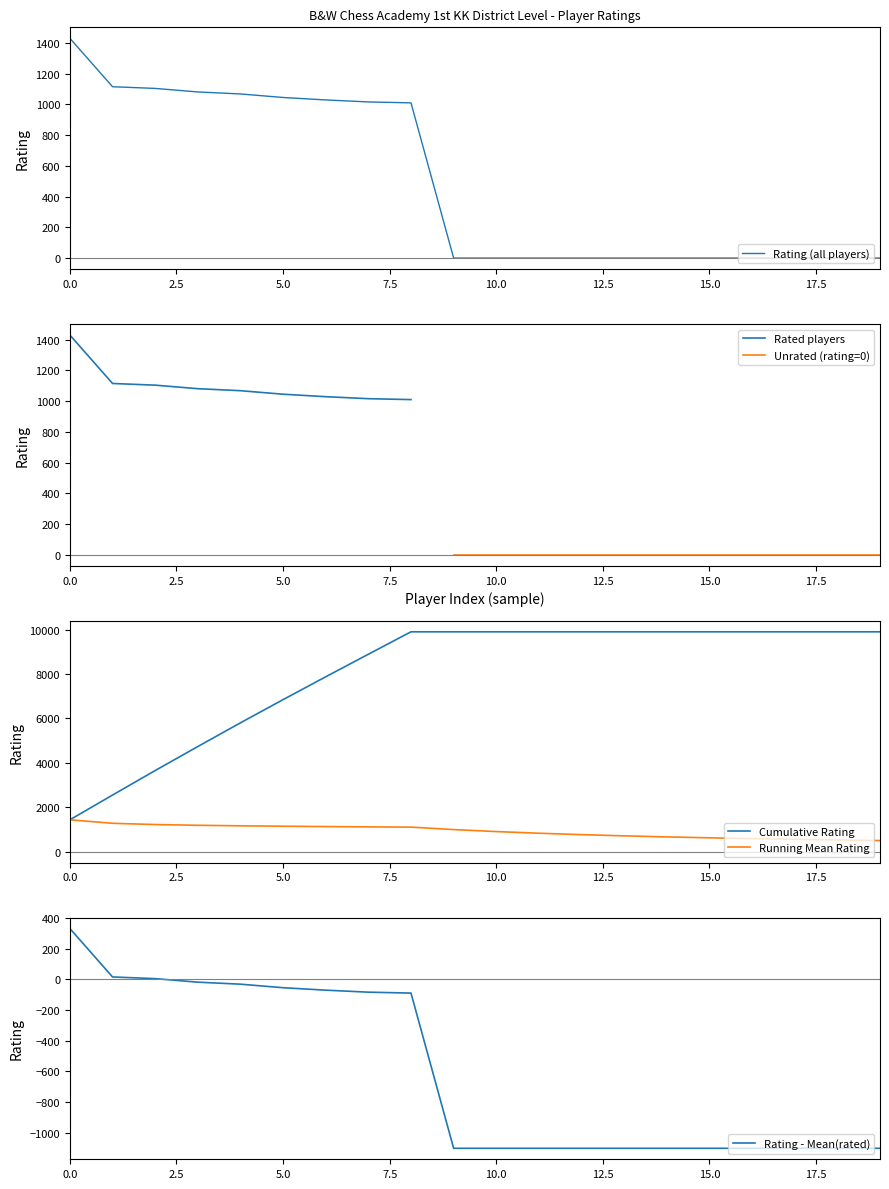

What is the difference between the maximum and minimum values?

1430